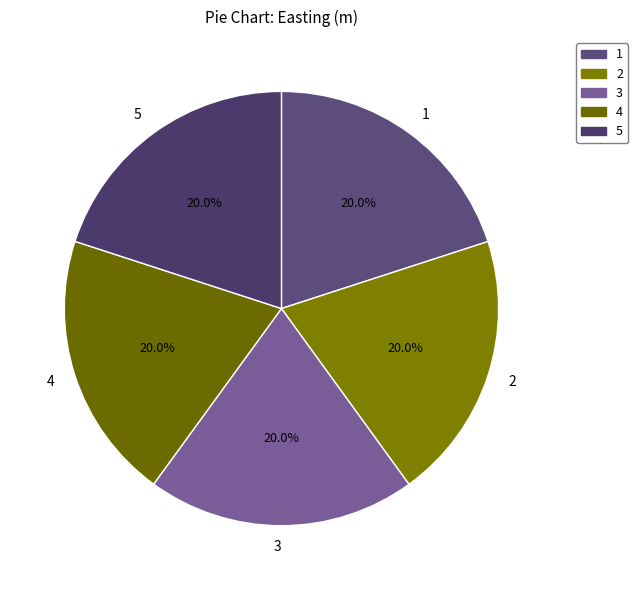

How much of the chart is everything except 2?

80.0%